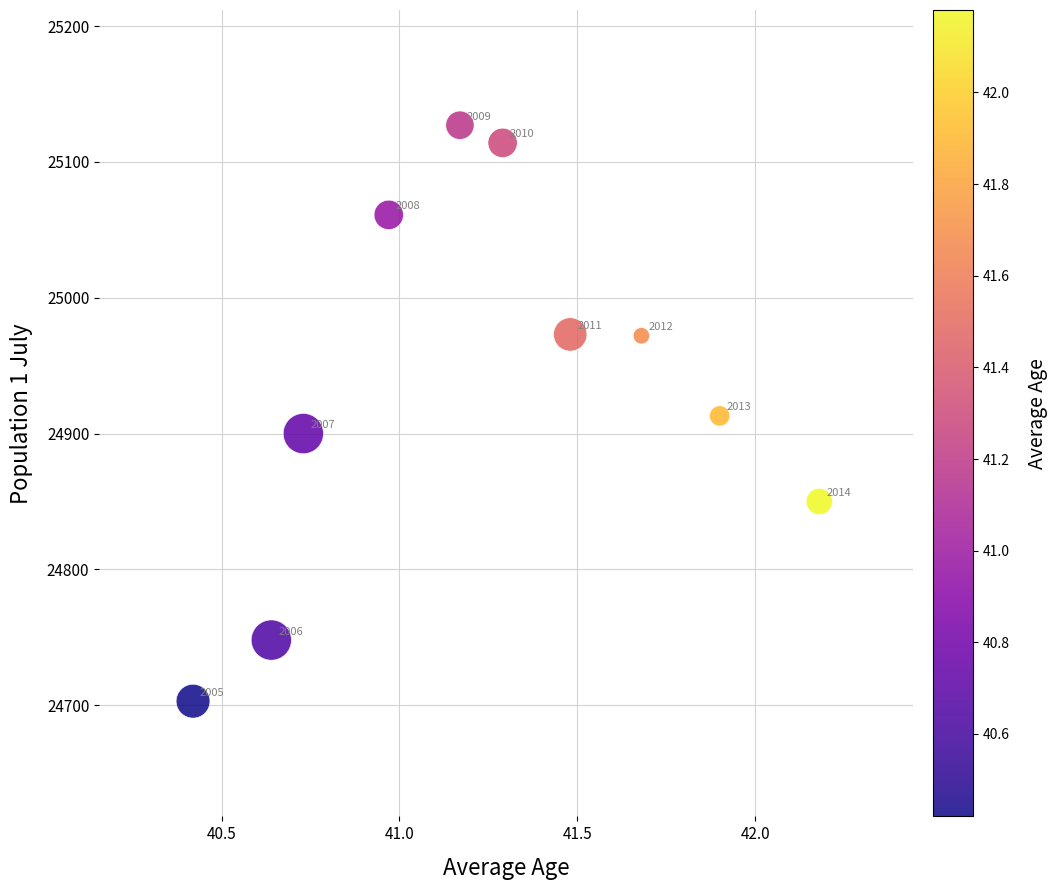

What is the range of Y values (max minus min)?

424